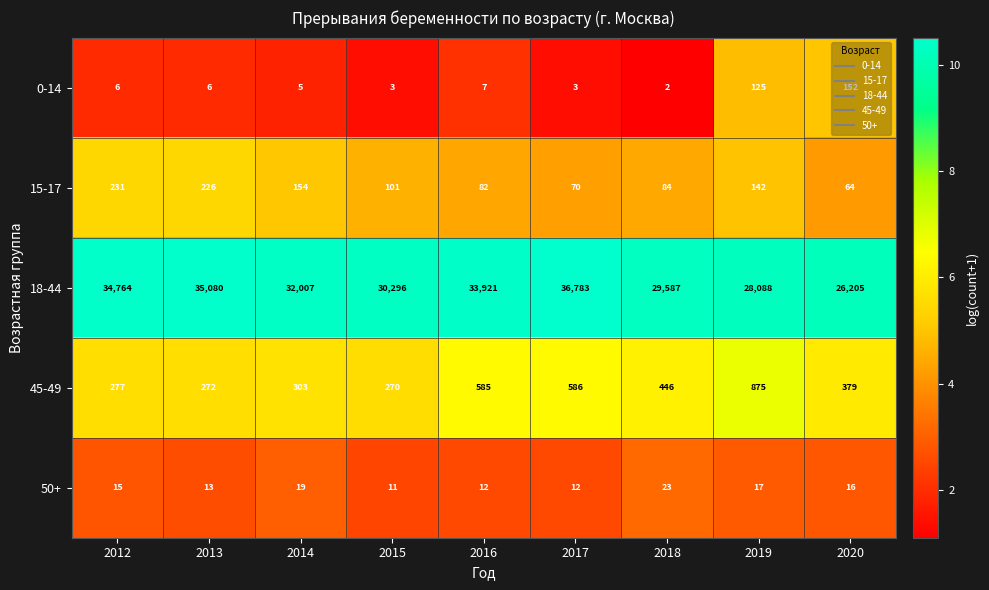

What is the total value across all series at 2017?

37454